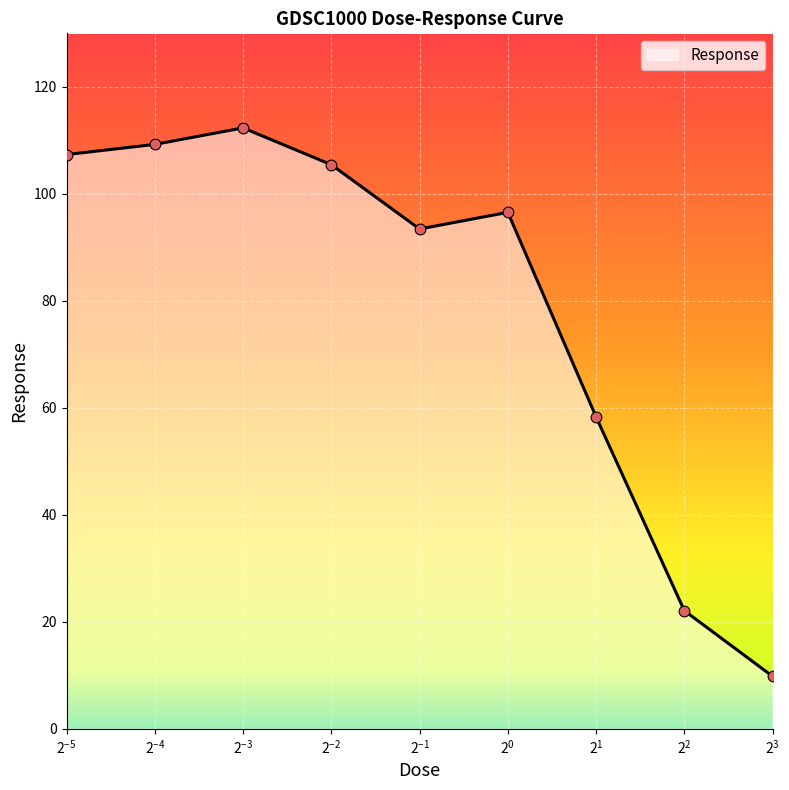

What is the smallest value displayed?

9.8